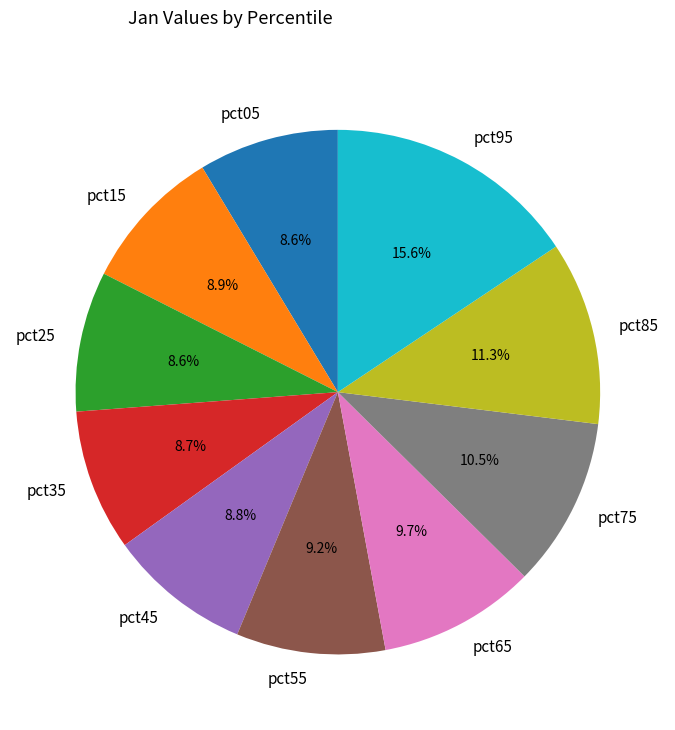

The pct75 slice represents 22% of the pie. True or false?

False